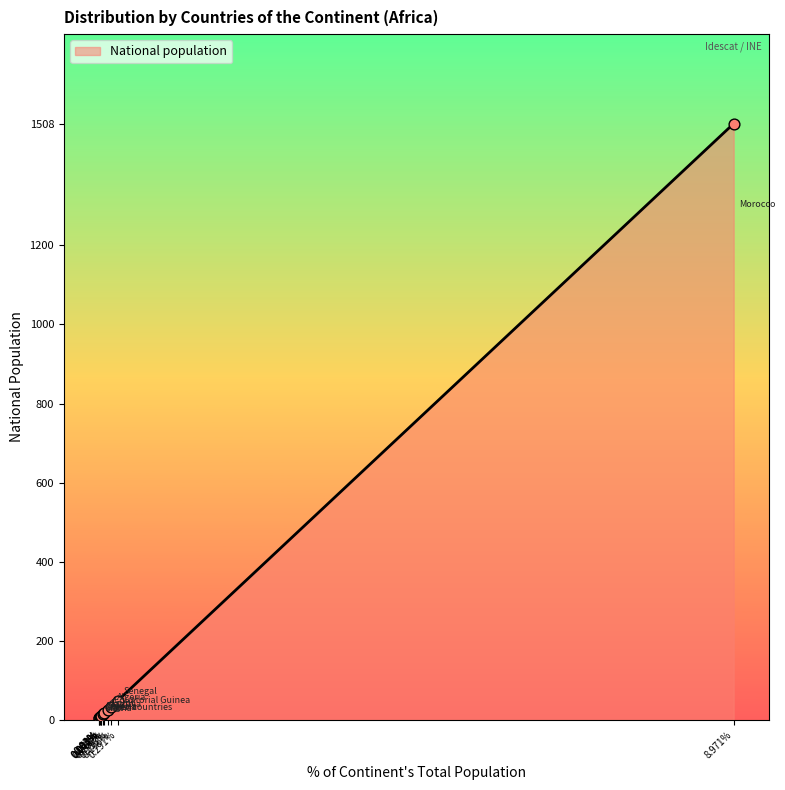

Approximately how many times larger is the value at Mali compared to Equatorial Guinea?

0.2